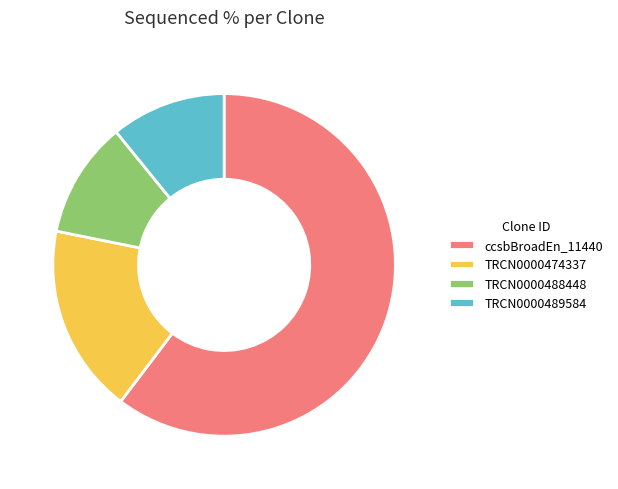

Approximately how many times larger is the value at TRCN0000489584 compared to TRCN0000488448?

1.0